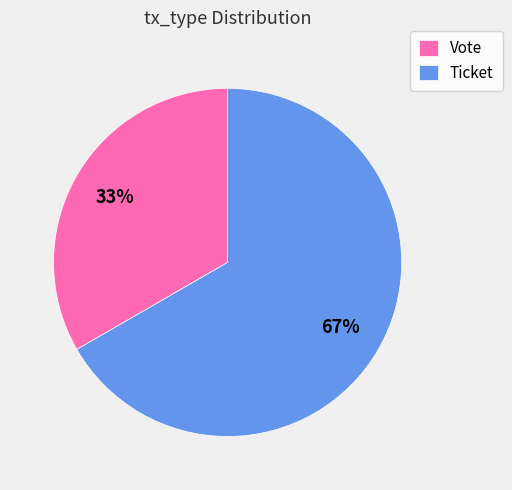

Approximately how many times larger is the value at Ticket compared to Vote?

2.0